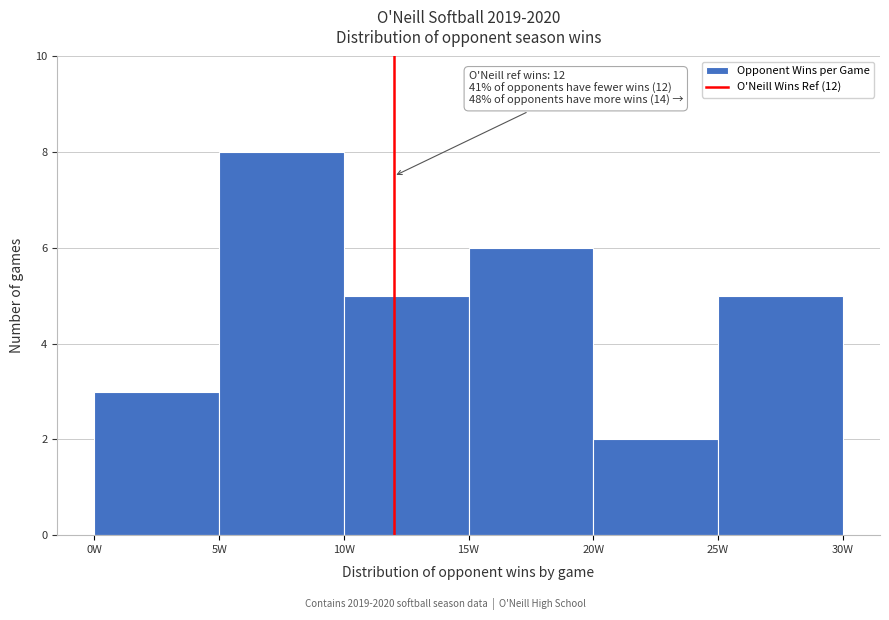

Over which range of the x-axis is the bar tallest?

5 to 10